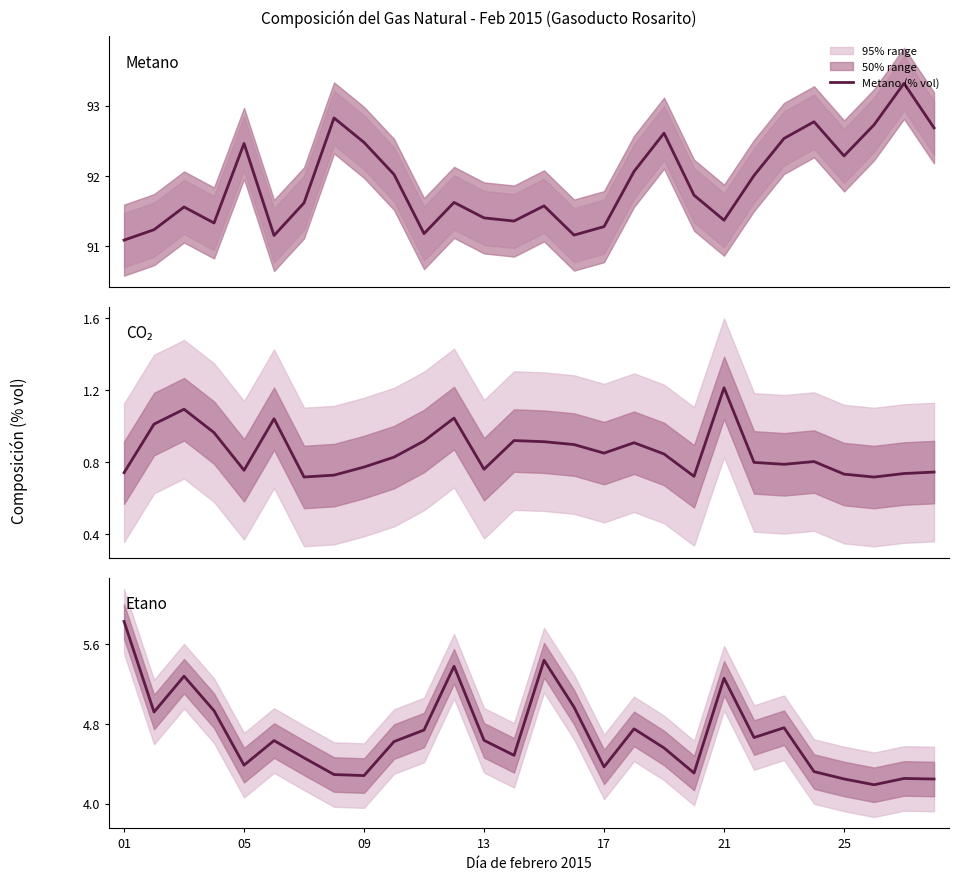

True or false: Etano (% vol) and Metano (% vol) intersect in this chart.

False